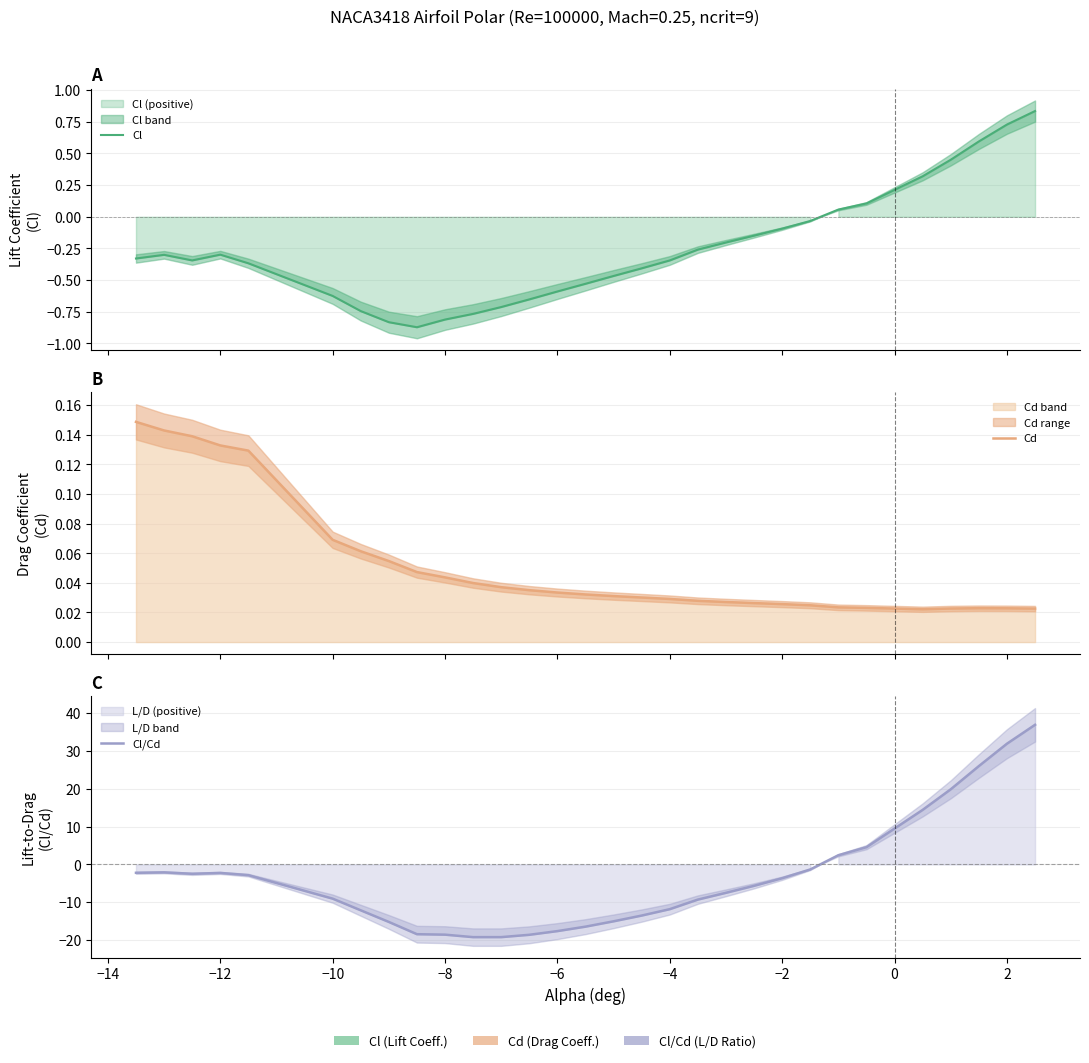

In Cd, how many points are higher than both neighbors (excluding endpoints)?

1